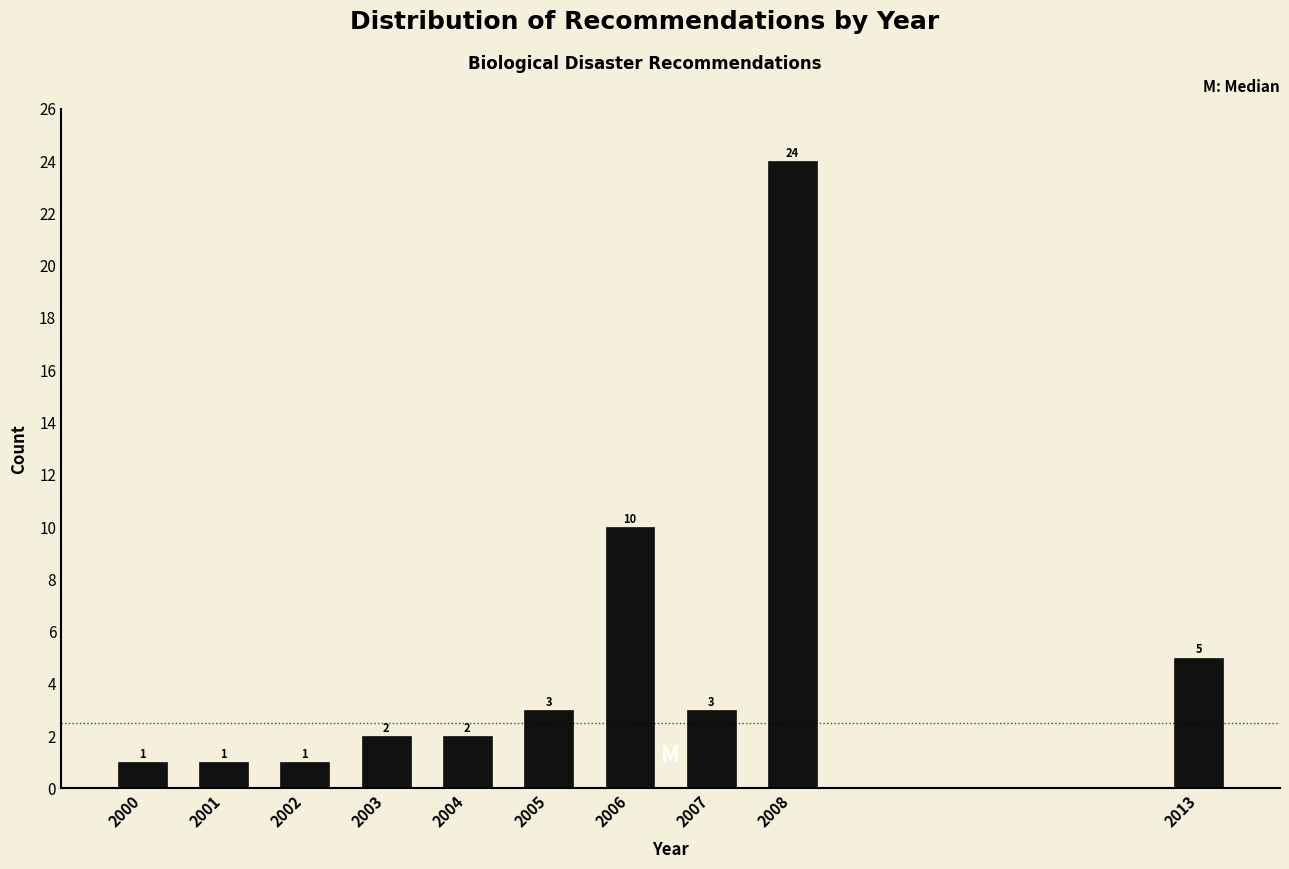

Reading right to left, what are all the values shown in this chart?

5	24	3	10	3	2	2	1	1	1